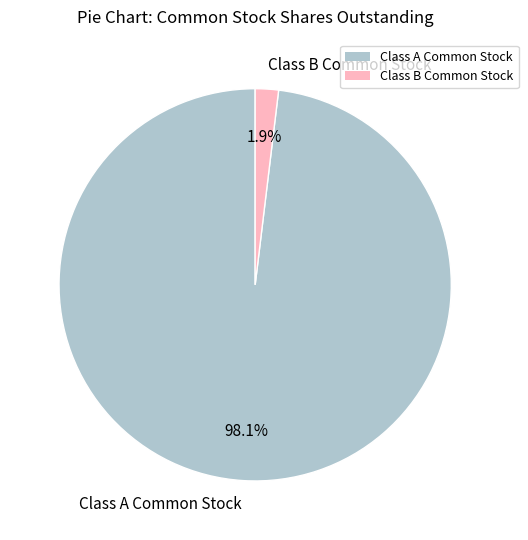

Is Class A Common Stock the majority of the pie?

Yes